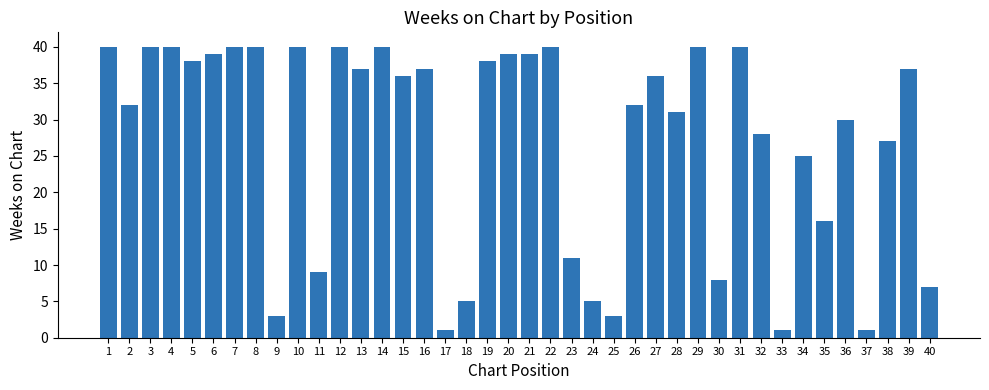

What is the smallest value displayed?

1